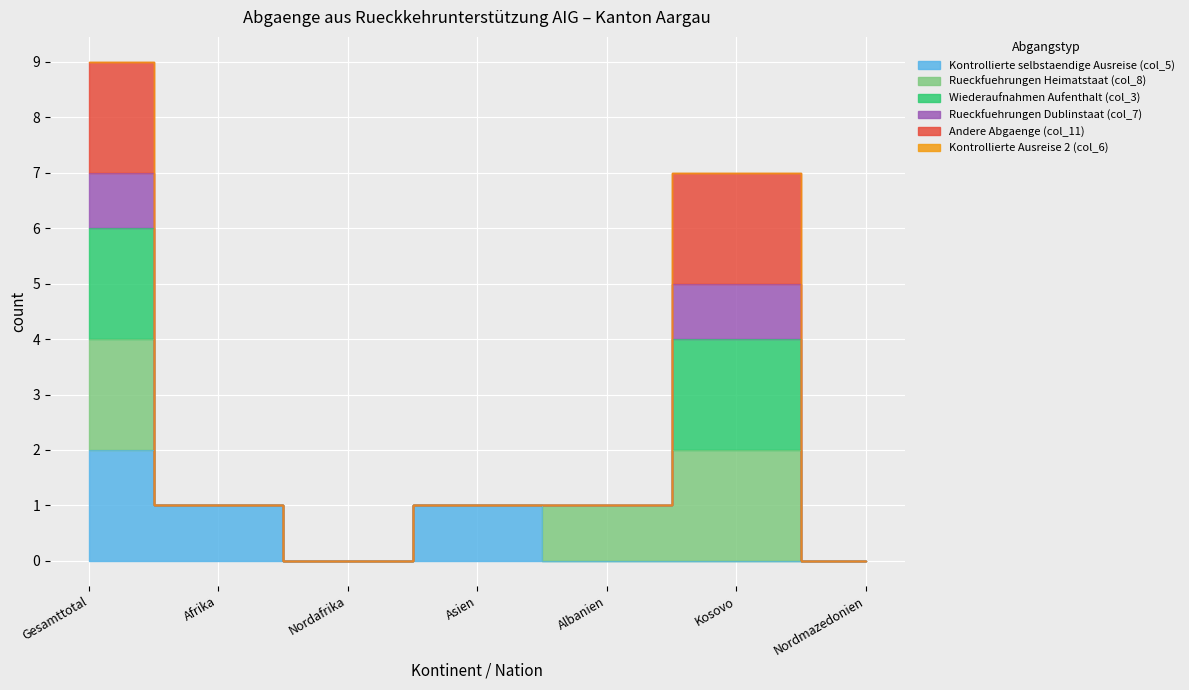

At which label does Kontrollierte selbstaendige Ausreise (col_5) reach its peak?

Gesamttotal